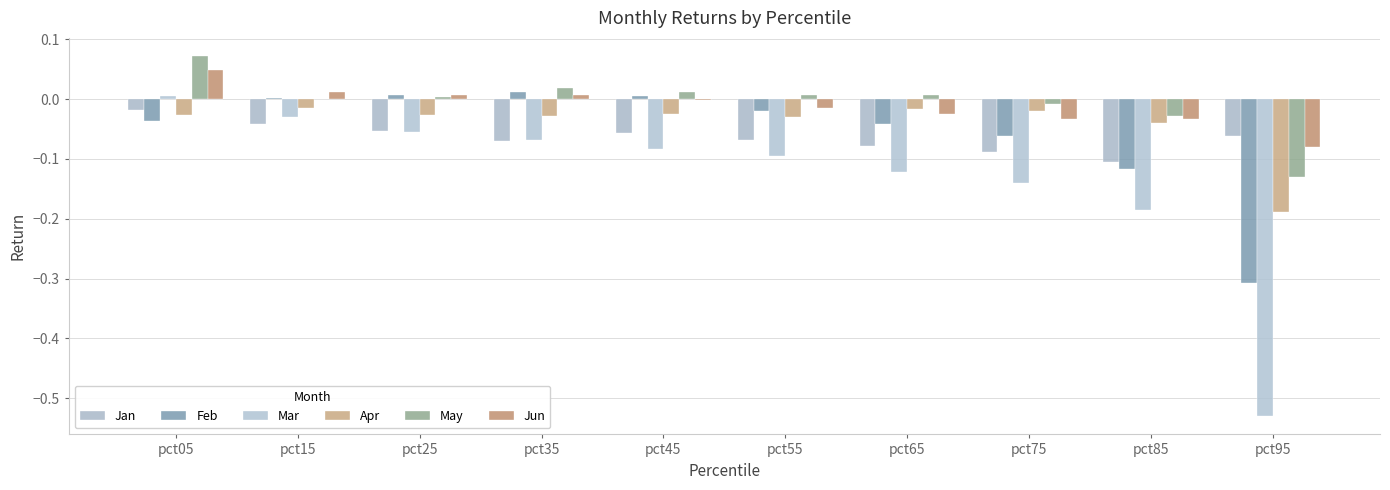

What is the total value across all series at pct95?

-1.3